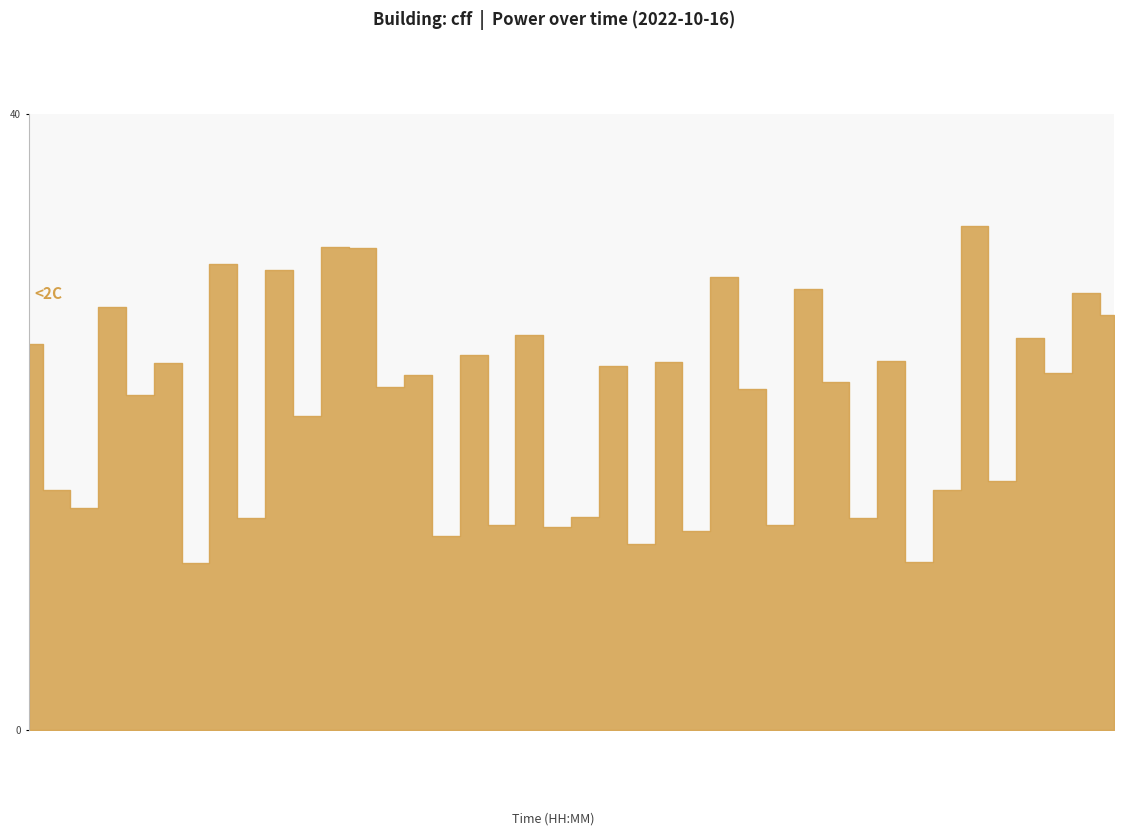

What is the label of the 5th point from the right?

00:55